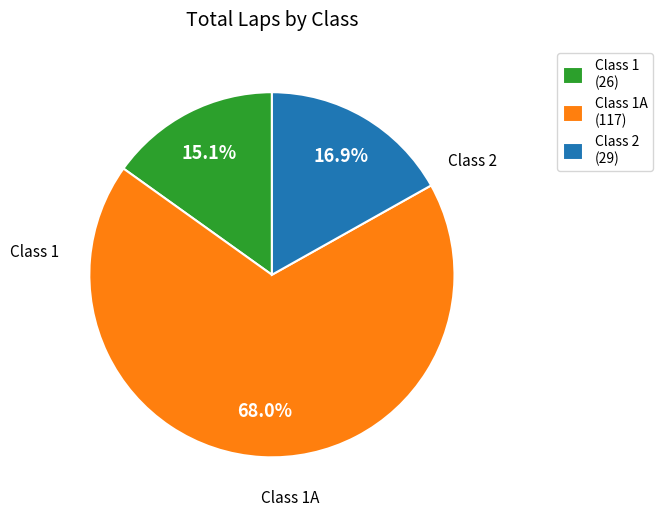

Rank the categories by value from lowest to highest.

Class 1 (26), Class 2 (29), Class 1A (117)